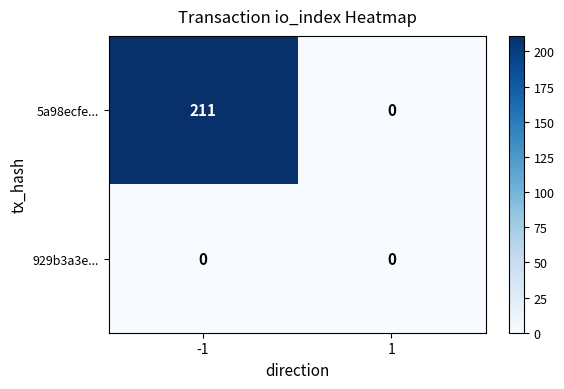

Rank the series by their maximum value, from lowest to highest.

929b3a3e..., 5a98ecfe...